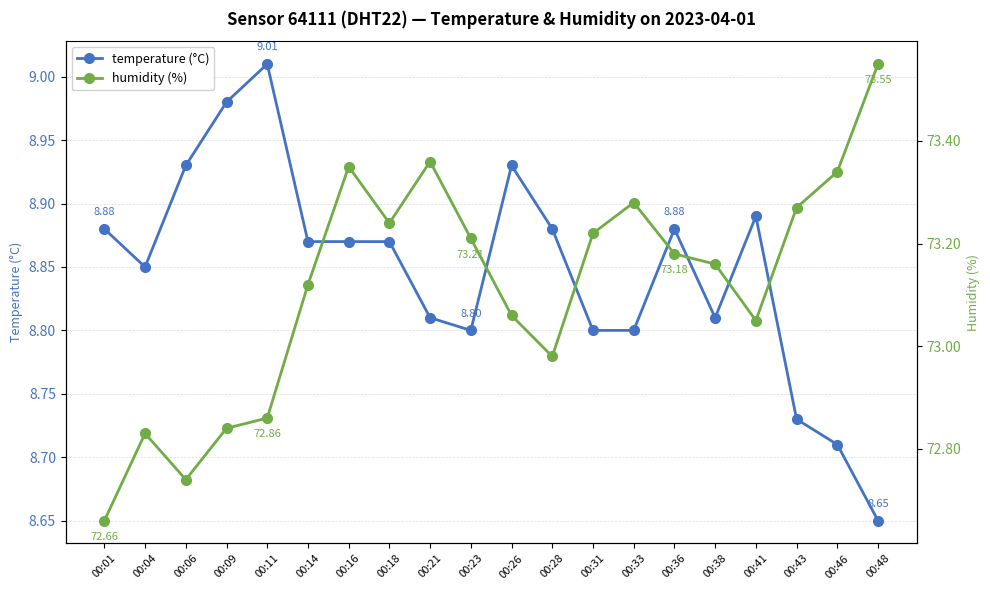

What is the smallest value displayed?

8.7